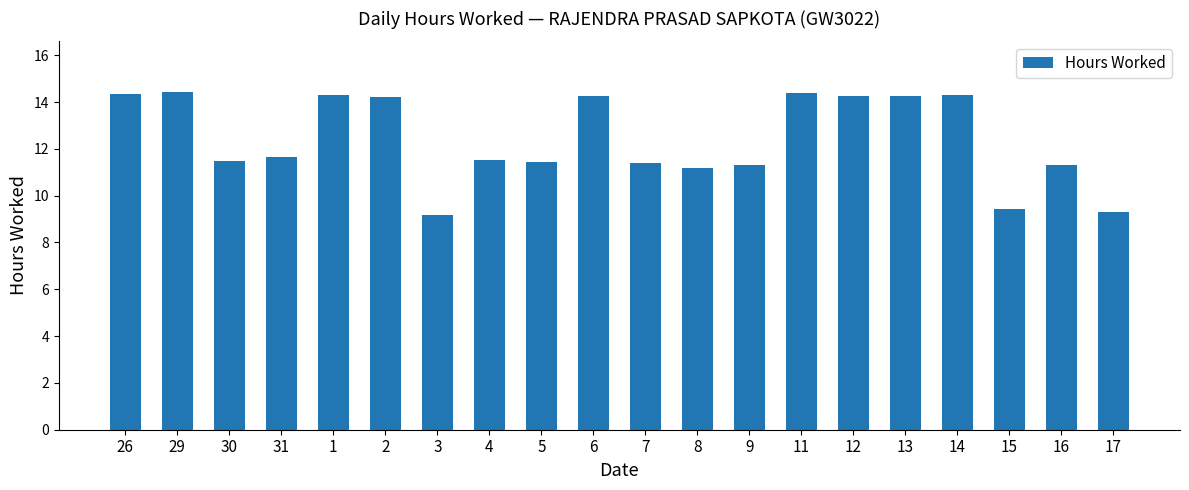

What is the minimum value shown in the chart?

9.2